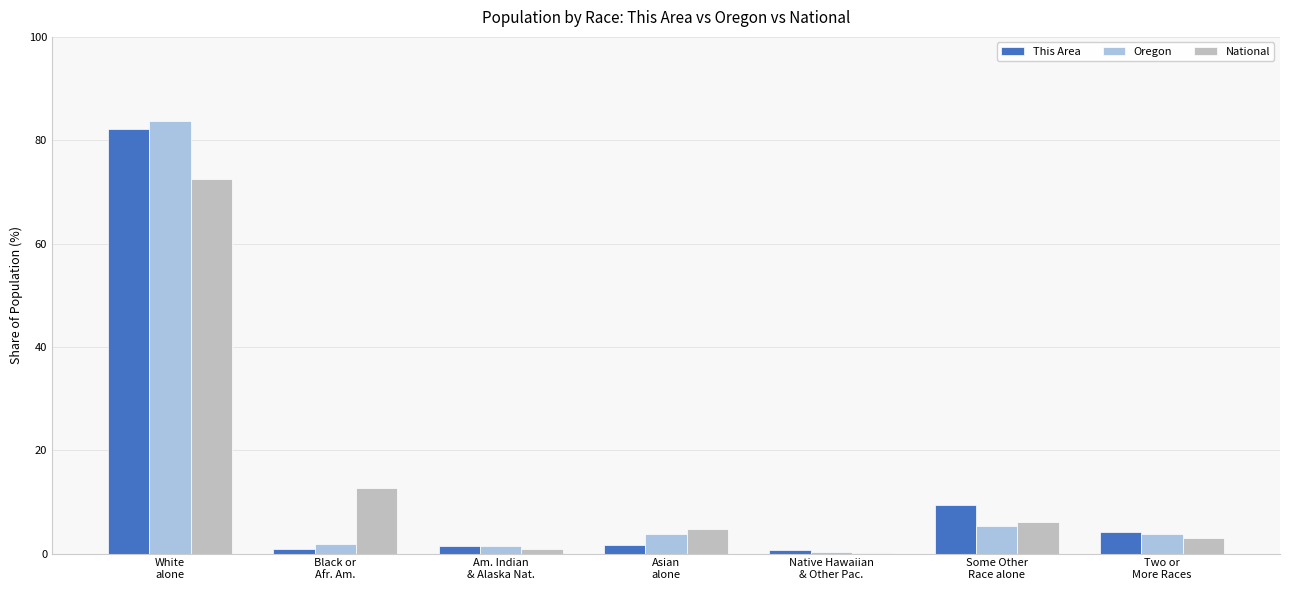

What is the greatest value displayed?

83.6